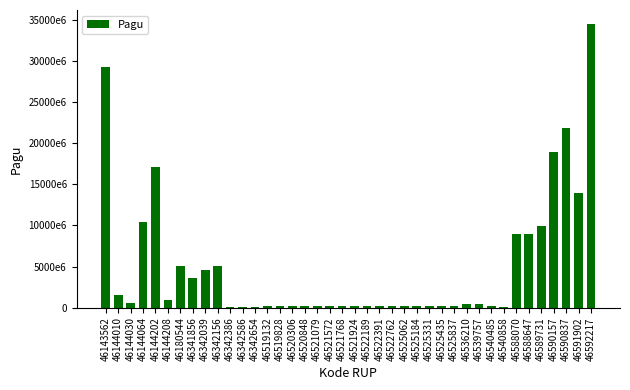

Where does the data first go above 179820000?

46143562